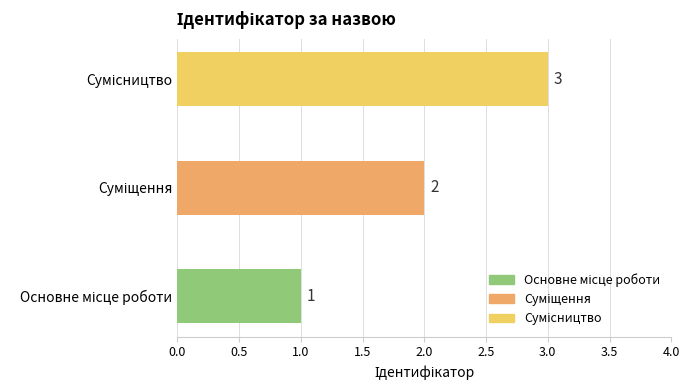

Count the values in the range 1 to 3.

3